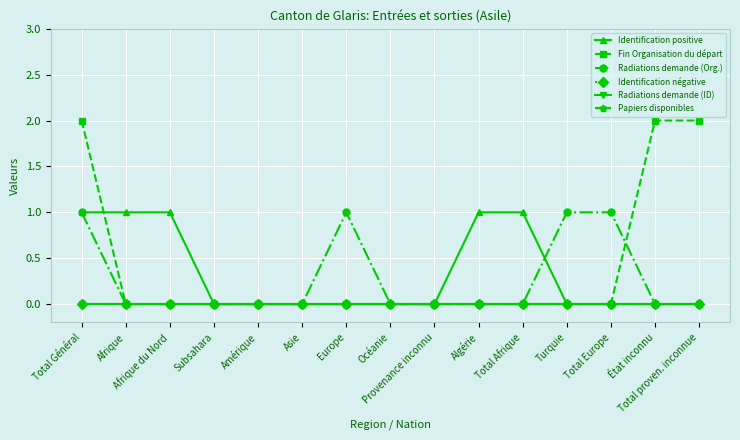

Reading left to right, transcribe all the data shown in this chart.

Identification positive: Total Général=1	Afrique=1	Afrique du Nord=1	Subsahara=0	Amérique=0	Asie=0	Europe=0	Océanie=0	Provenance inconnu=0	Algérie=1	Total Afrique=1	Turquie=0	Total Europe=0	État inconnu=0	Total proven. inconnue=0
Fin Organisation du départ: Total Général=2	Afrique=0	Afrique du Nord=0	Subsahara=0	Amérique=0	Asie=0	Europe=0	Océanie=0	Provenance inconnu=0	Algérie=0	Total Afrique=0	Turquie=0	Total Europe=0	État inconnu=2	Total proven. inconnue=2
Radiations demande (Org.): Total Général=1	Afrique=0	Afrique du Nord=0	Subsahara=0	Amérique=0	Asie=0	Europe=1	Océanie=0	Provenance inconnu=0	Algérie=0	Total Afrique=0	Turquie=1	Total Europe=1	État inconnu=0	Total proven. inconnue=0
Identification négative: Total Général=0	Afrique=0	Afrique du Nord=0	Subsahara=0	Amérique=0	Asie=0	Europe=0	Océanie=0	Provenance inconnu=0	Algérie=0	Total Afrique=0	Turquie=0	Total Europe=0	État inconnu=0	Total proven. inconnue=0
Radiations demande (ID): Total Général=0	Afrique=0	Afrique du Nord=0	Subsahara=0	Amérique=0	Asie=0	Europe=0	Océanie=0	Provenance inconnu=0	Algérie=0	Total Afrique=0	Turquie=0	Total Europe=0	État inconnu=0	Total proven. inconnue=0
Papiers disponibles: Total Général=0	Afrique=0	Afrique du Nord=0	Subsahara=0	Amérique=0	Asie=0	Europe=0	Océanie=0	Provenance inconnu=0	Algérie=0	Total Afrique=0	Turquie=0	Total Europe=0	État inconnu=0	Total proven. inconnue=0